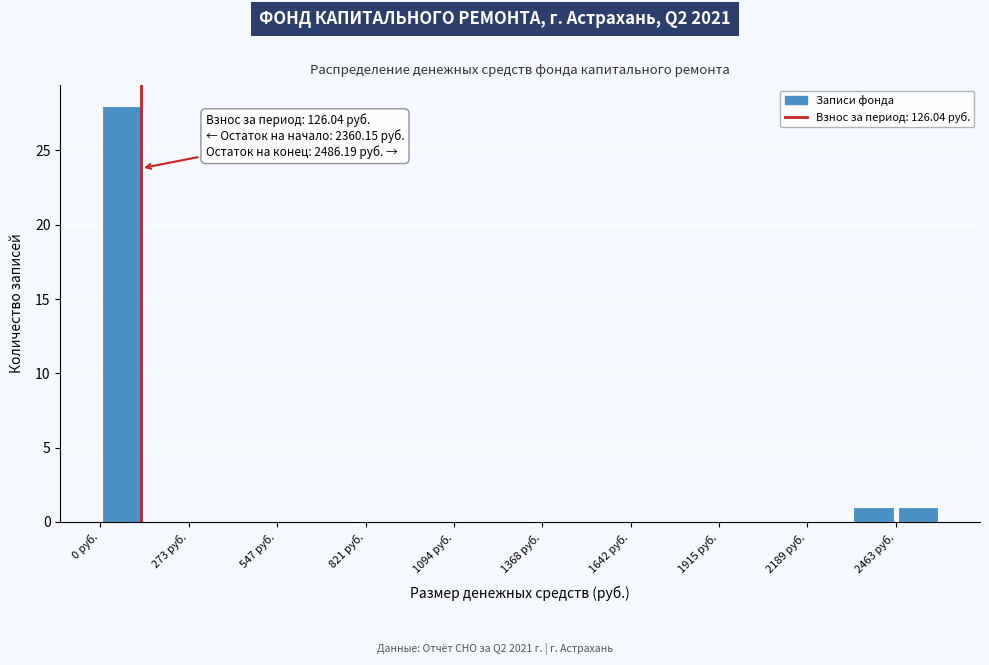

Around what value on the x-axis is the tallest bar? Give the approximate position of its centre, as read against the axis.

50